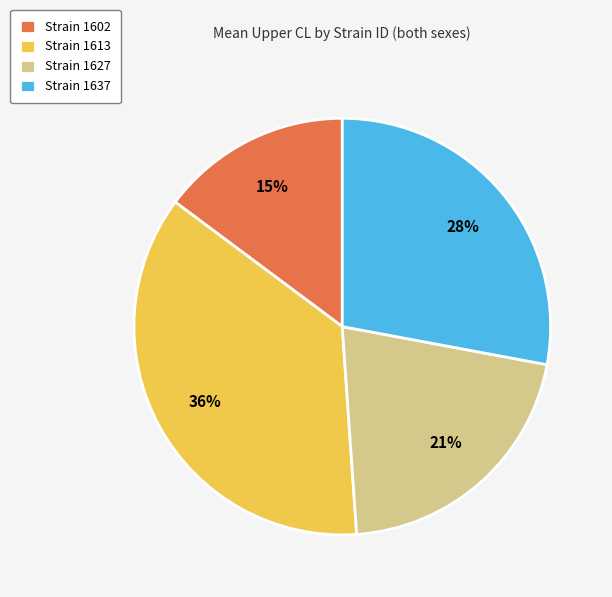

Is it true that Strain 1602 is 29% of the pie?

False